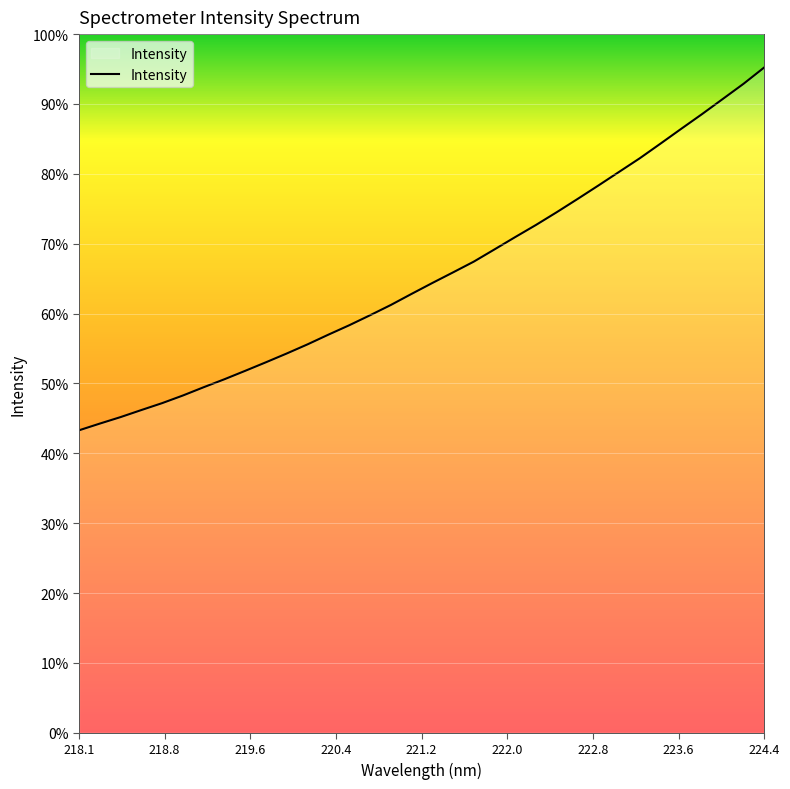

At which category does the chart reach its minimum across all series?

218.1